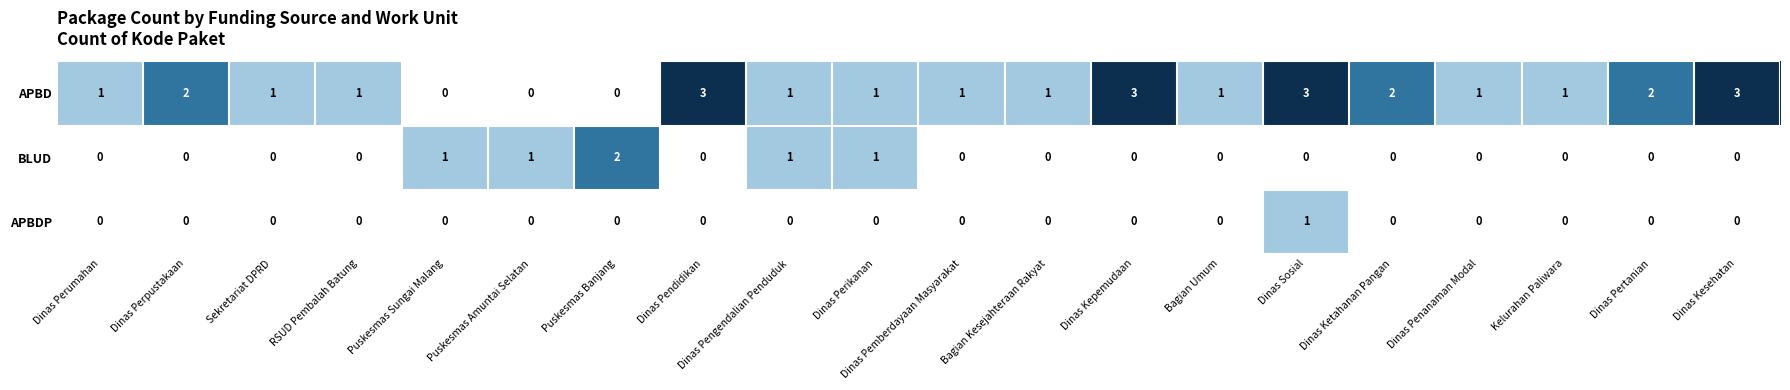

What is the total value across all series at Dinas Pertanian?

2